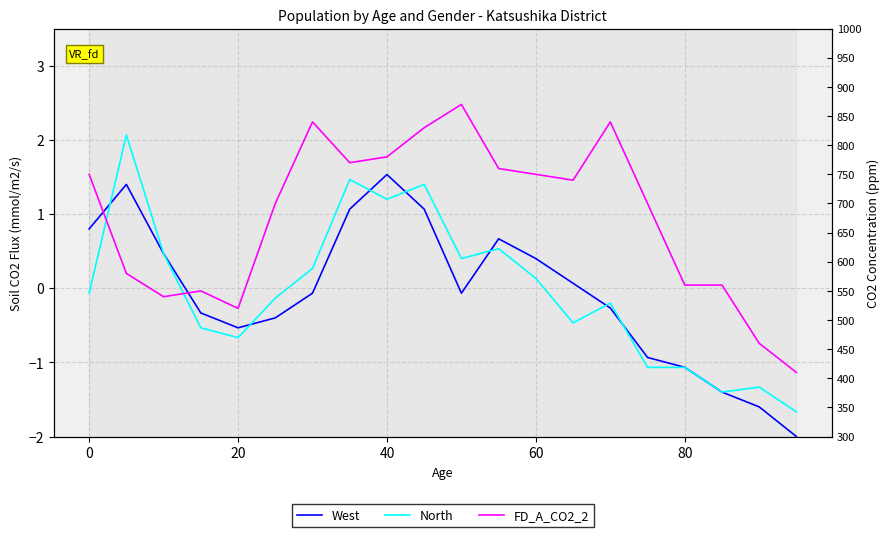

Reading left to right, what are all the values shown in this chart?

West: 0.8	1.4	0.5	-0.3	-0.5	-0.4	-0.1	1.1	1.5	1.1	-0.1	0.7	0.4	0.1	-0.3	-0.9	-1.1	-1.4	-1.6	-2.0
North: -0.1	2.1	0.5	-0.5	-0.7	-0.1	0.3	1.5	1.2	1.4	0.4	0.5	0.1	-0.5	-0.2	-1.1	-1.1	-1.4	-1.3	-1.7
FD_A_CO2_2: 750.0	580.0	540.0	550.0	520.0	700.0	840.0	770.0	780.0	830.0	870.0	760.0	750.0	740.0	840.0	700.0	560.0	560.0	460.0	410.0